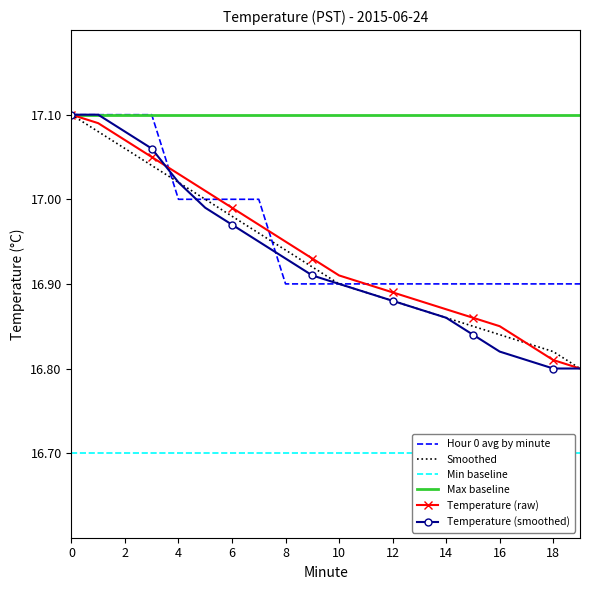

What is the total value across all series at 18?

101.5